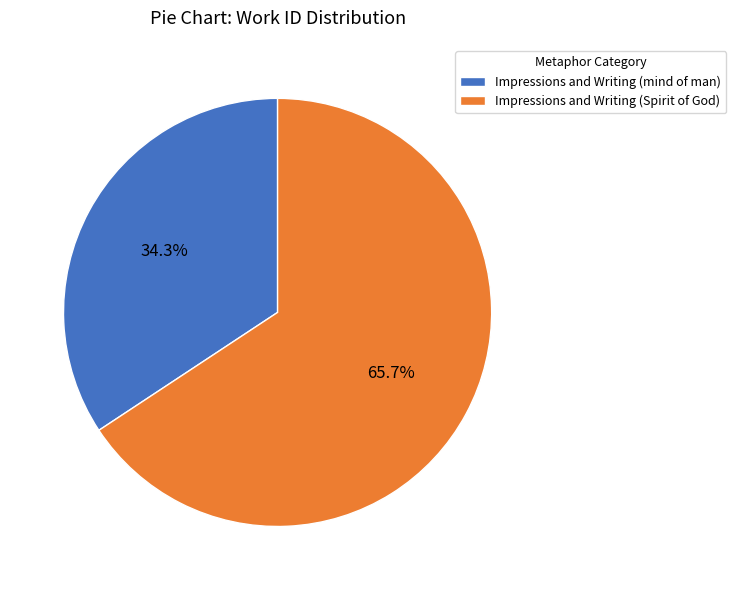

Between Impressions and Writing (Spirit of God) and Impressions and Writing (mind of man), which is larger?

Impressions and Writing (Spirit of God)